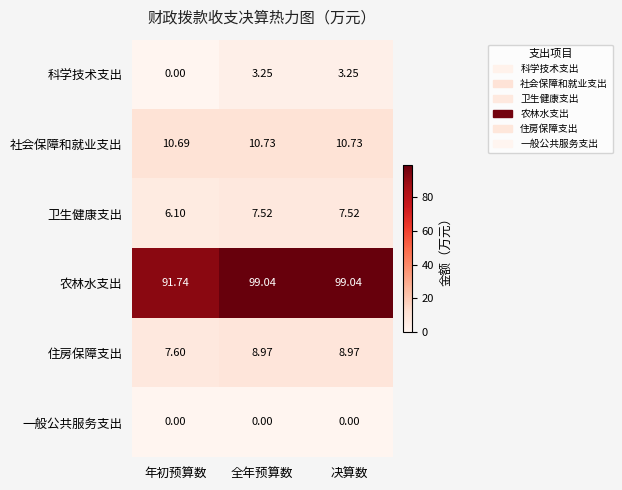

Which series has the largest range (max minus min)?

农林水支出